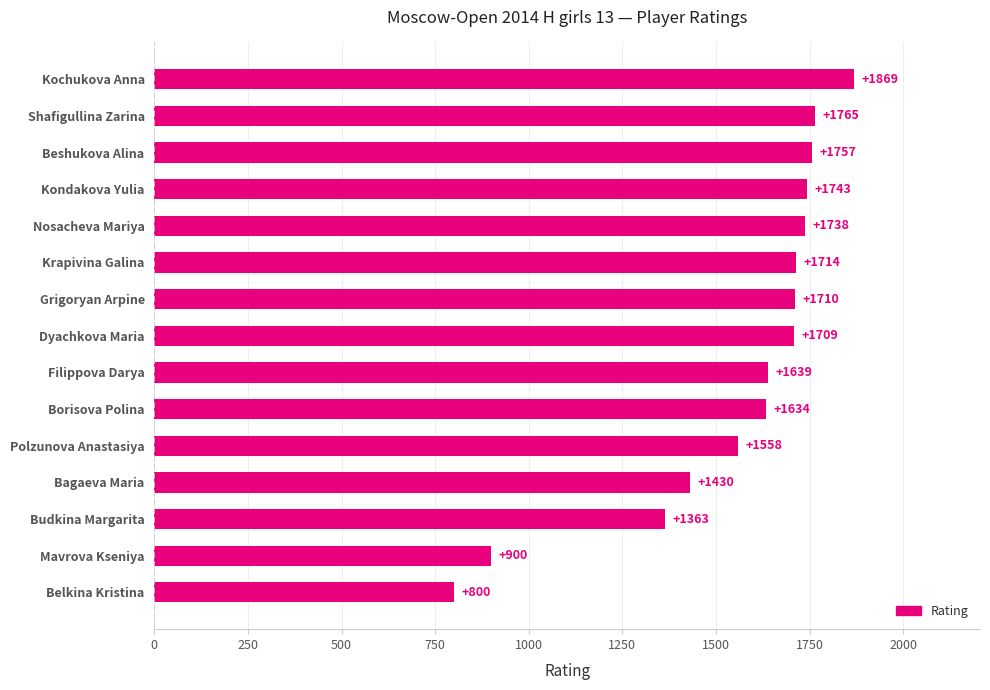

Where is the data nearest to the value 1334?

Budkina Margarita